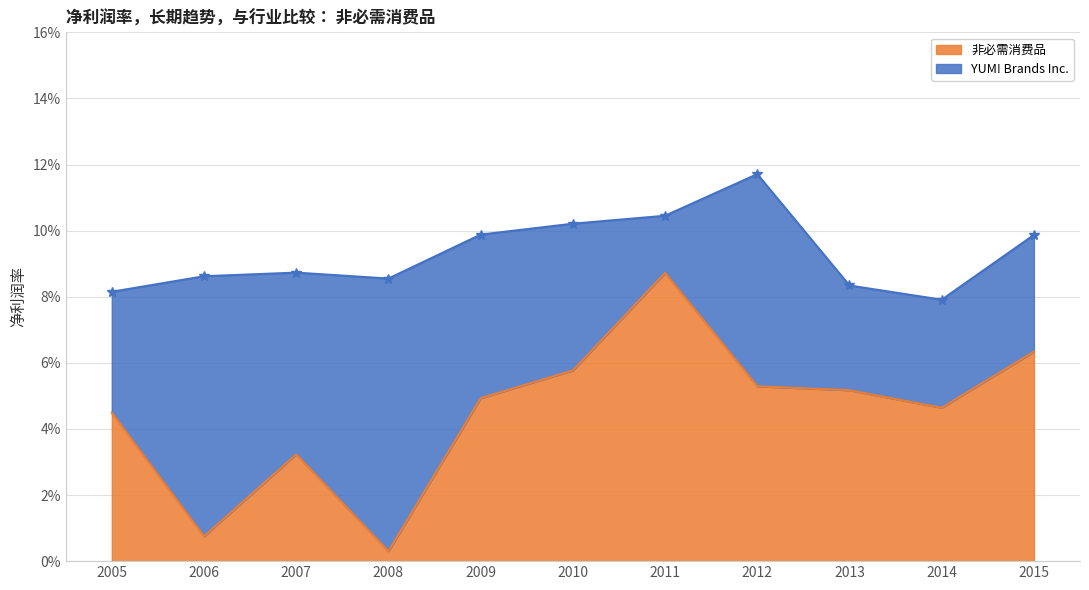

Which series has the largest range (max minus min)?

非必需消费品